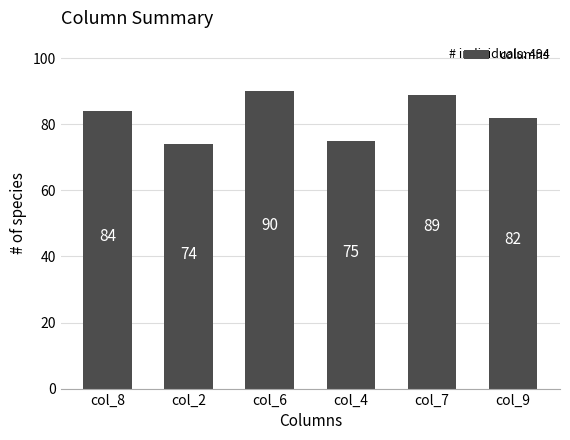

Which has a higher value, col_2 or col_8?

col_8